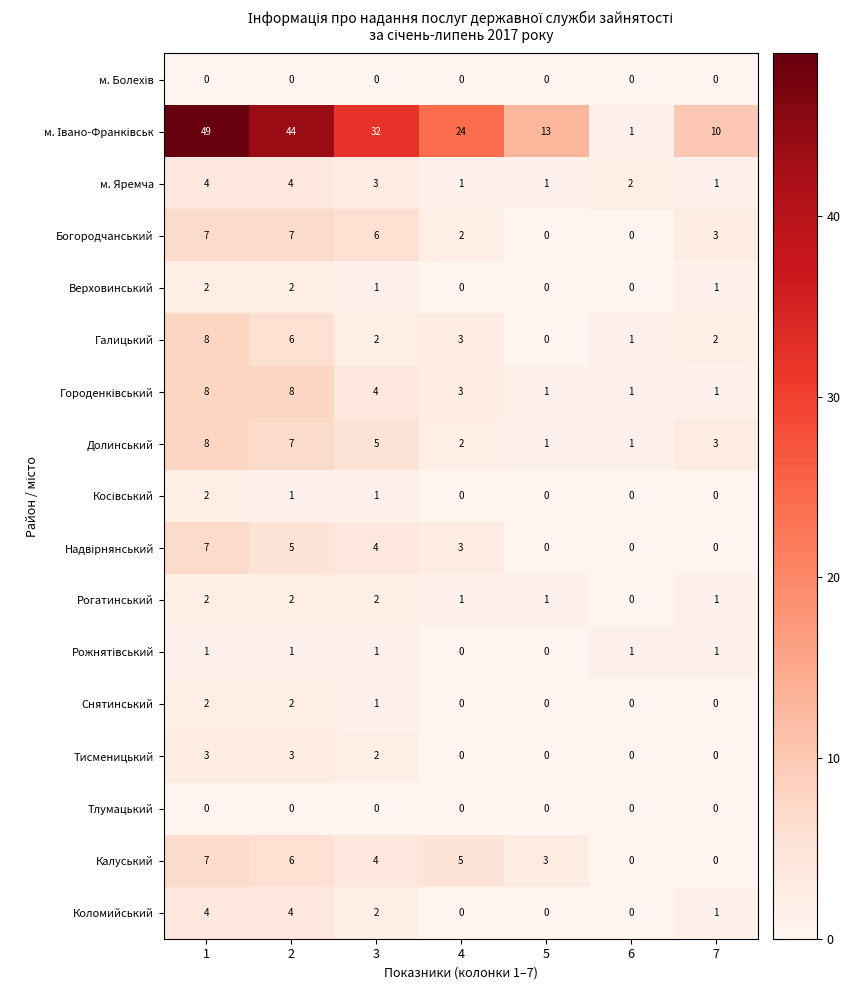

Count the Рогатинський values in the range 1 to 2.

6